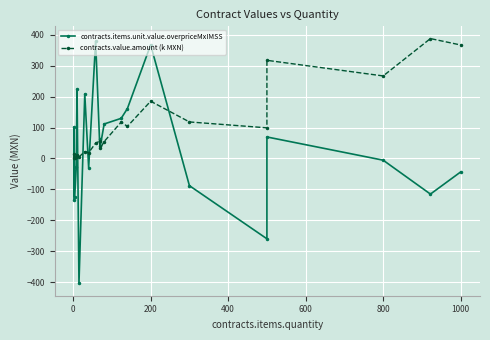

Which series has the largest range (max minus min)?

contracts.items.unit.value.overpriceMxIMSS